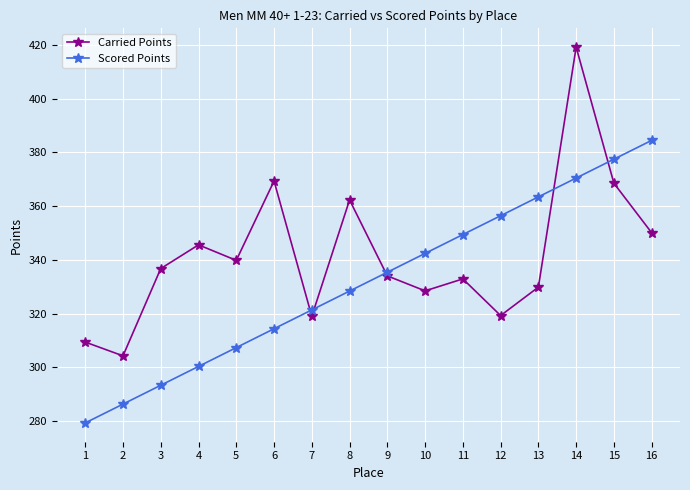

Which series changed the most between 5 and 15?

Scored Points